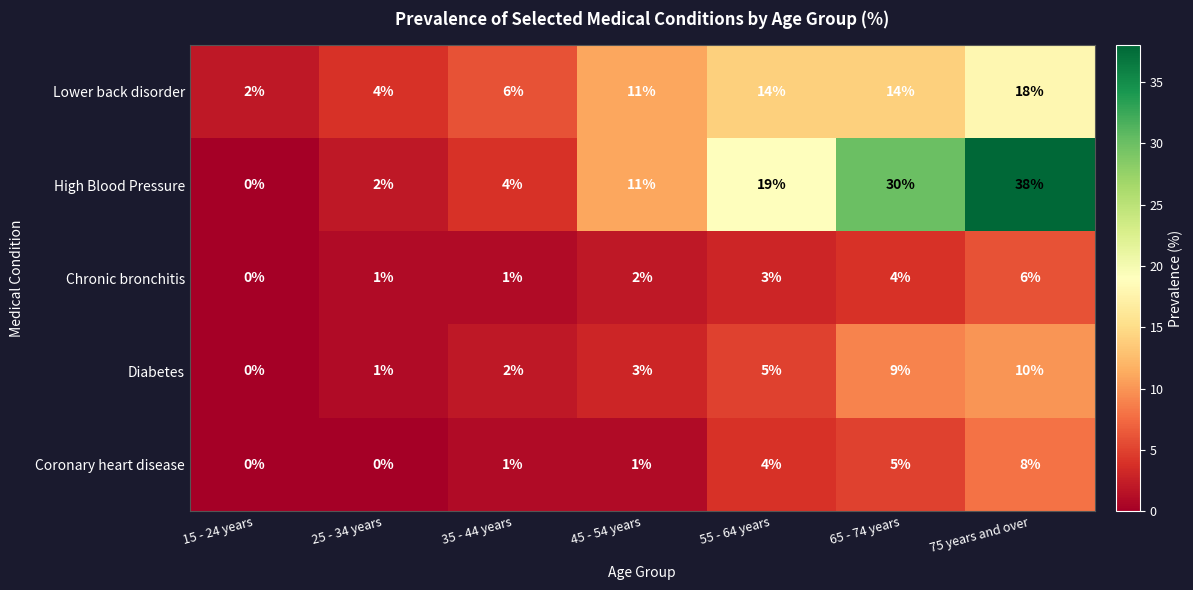

Where is Lower back disorder nearest to the value 10?

45 - 54 years